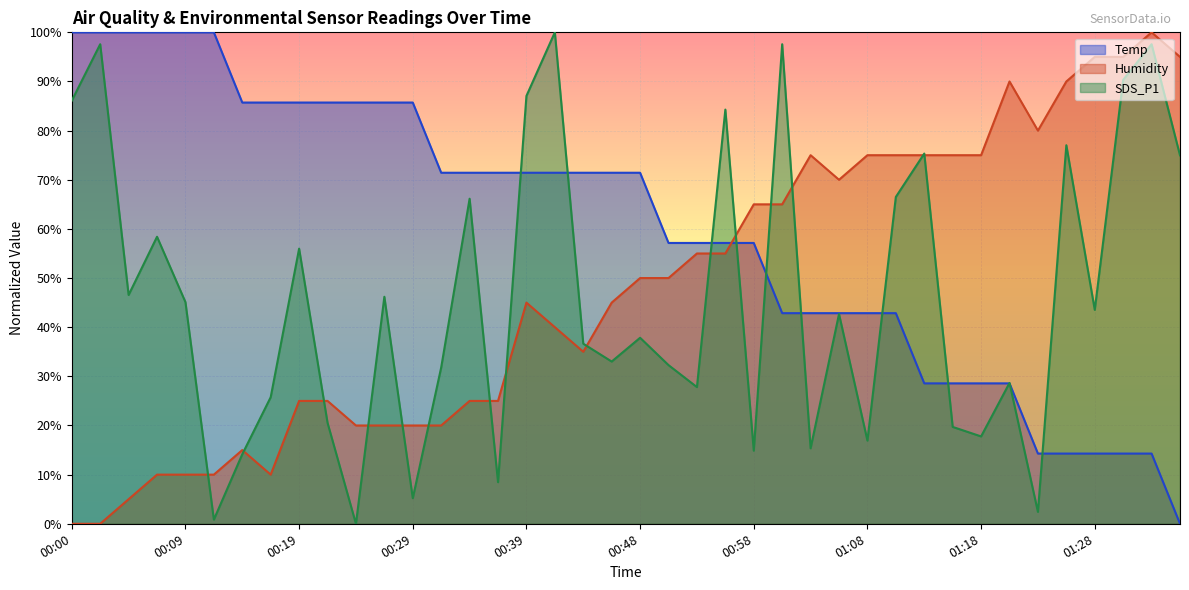

Rank the series at 00:02 from highest to lowest value.

Temp, SDS_P1, Humidity